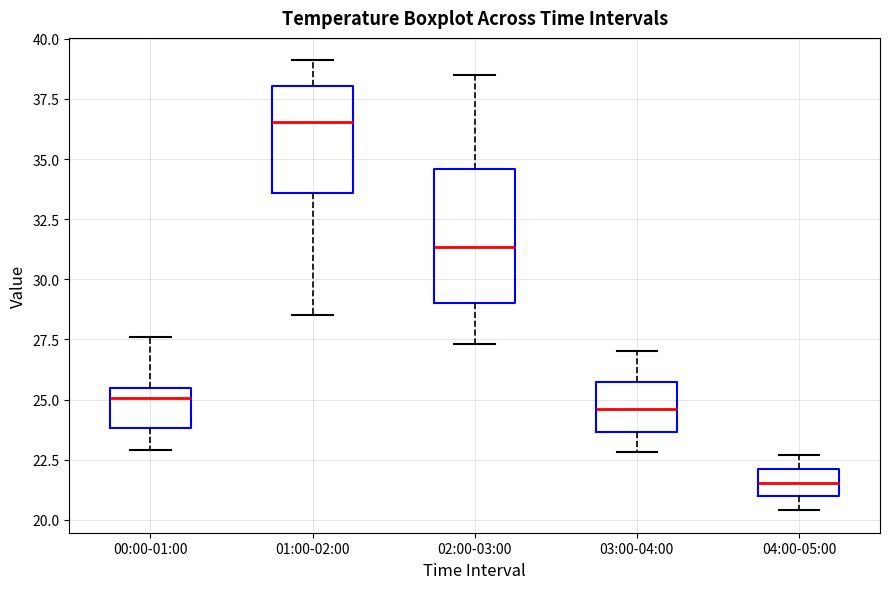

Reading left to right, transcribe this box plot: for each box, give where its median line is, the range the box spans, and where its two whiskers end, as read against the y-axis. The values are not printed on the chart, so give them approximately, as read against the axis.

00:00-01:00: median 25.0, box 24.0 to 25.5, whiskers 23.0 to 27.5
01:00-02:00: median 36.5, box 33.5 to 38.0, whiskers 28.5 to 39.0
02:00-03:00: median 31.5, box 29.0 to 34.5, whiskers 27.5 to 38.5
03:00-04:00: median 24.5, box 23.5 to 26.0, whiskers 23.0 to 27.0
04:00-05:00: median 21.5, box 21.0 to 22.0, whiskers 20.5 to 22.5